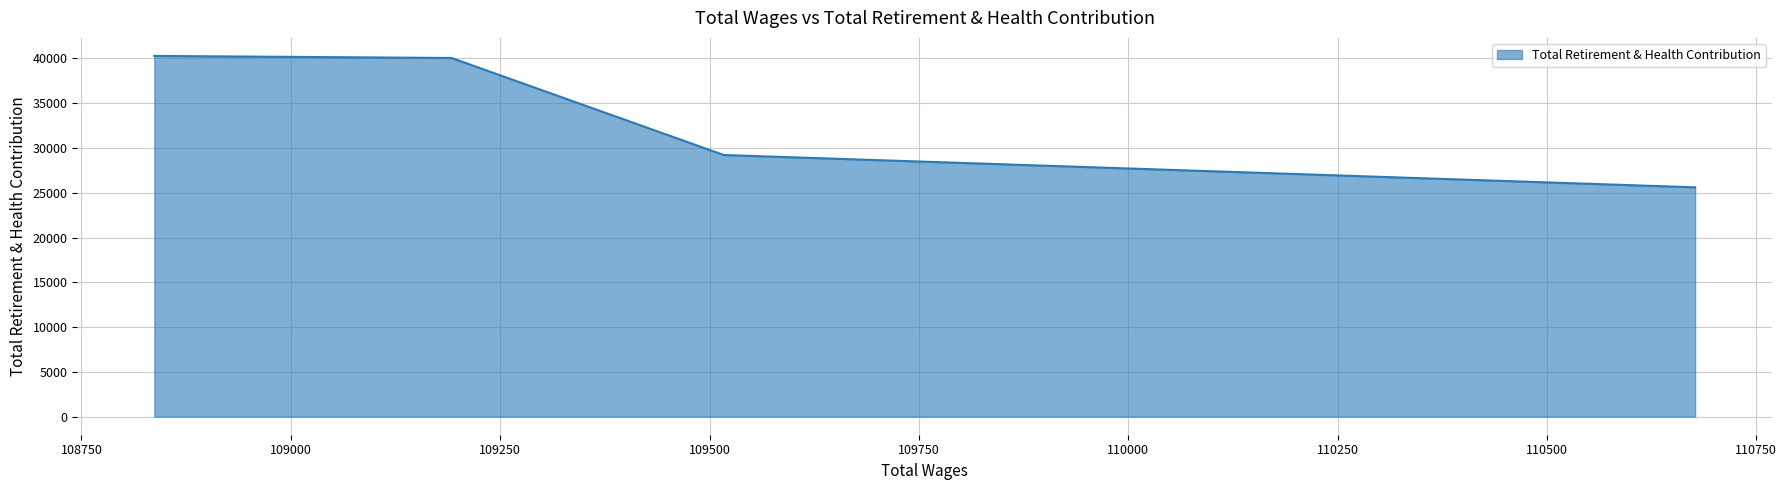

Approximately how many times larger is the value at 109517.0 compared to 109192.0?

0.7